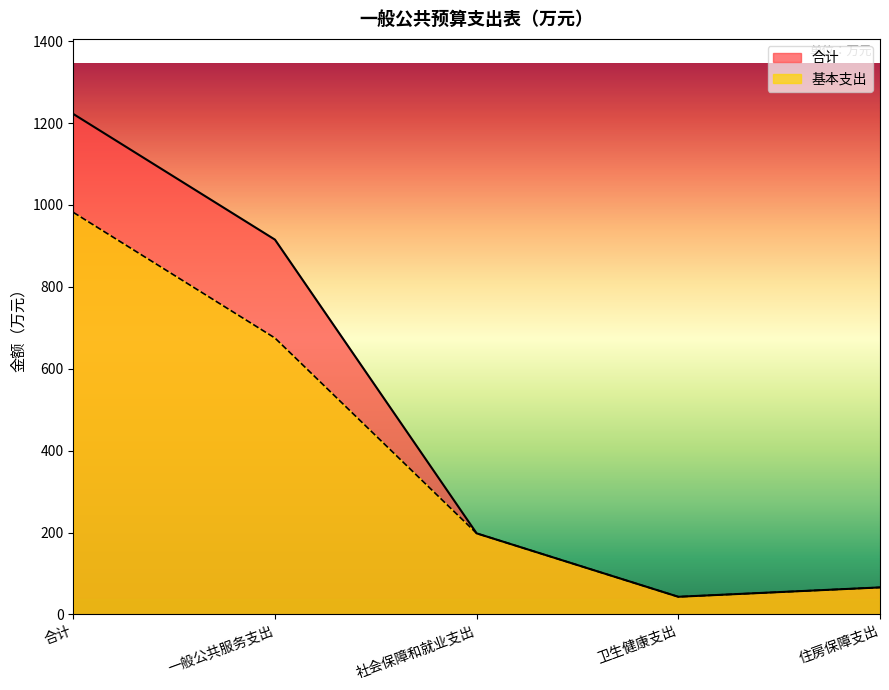

What is the smallest value displayed?

43.1